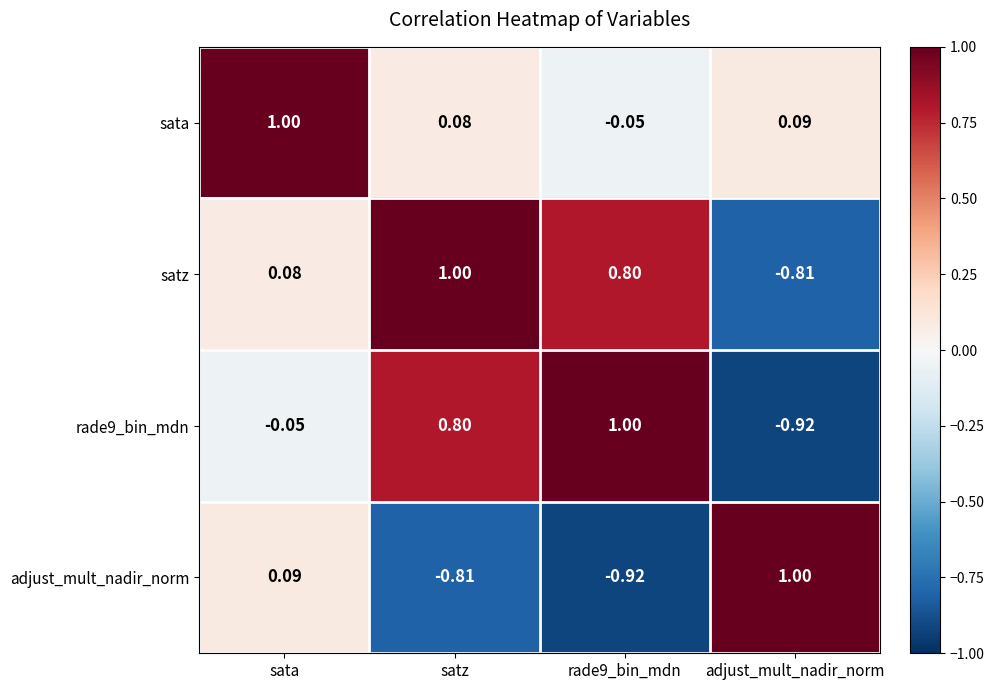

What is the total value across all series at rade9_bin_mdn?

0.8